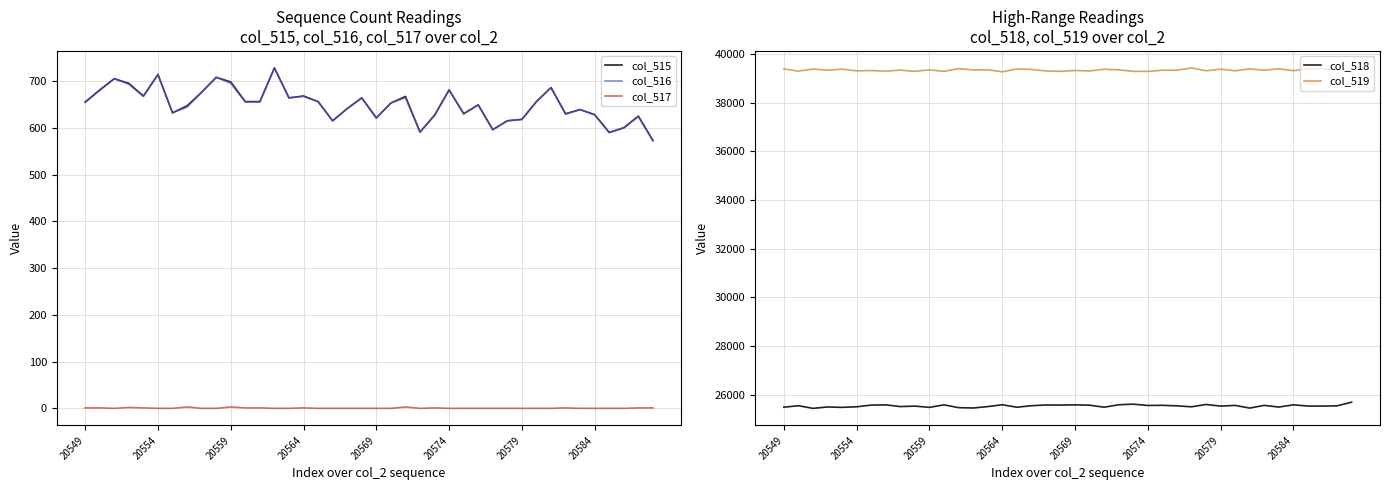

True or false: col_519 and col_515 cross at least once.

False